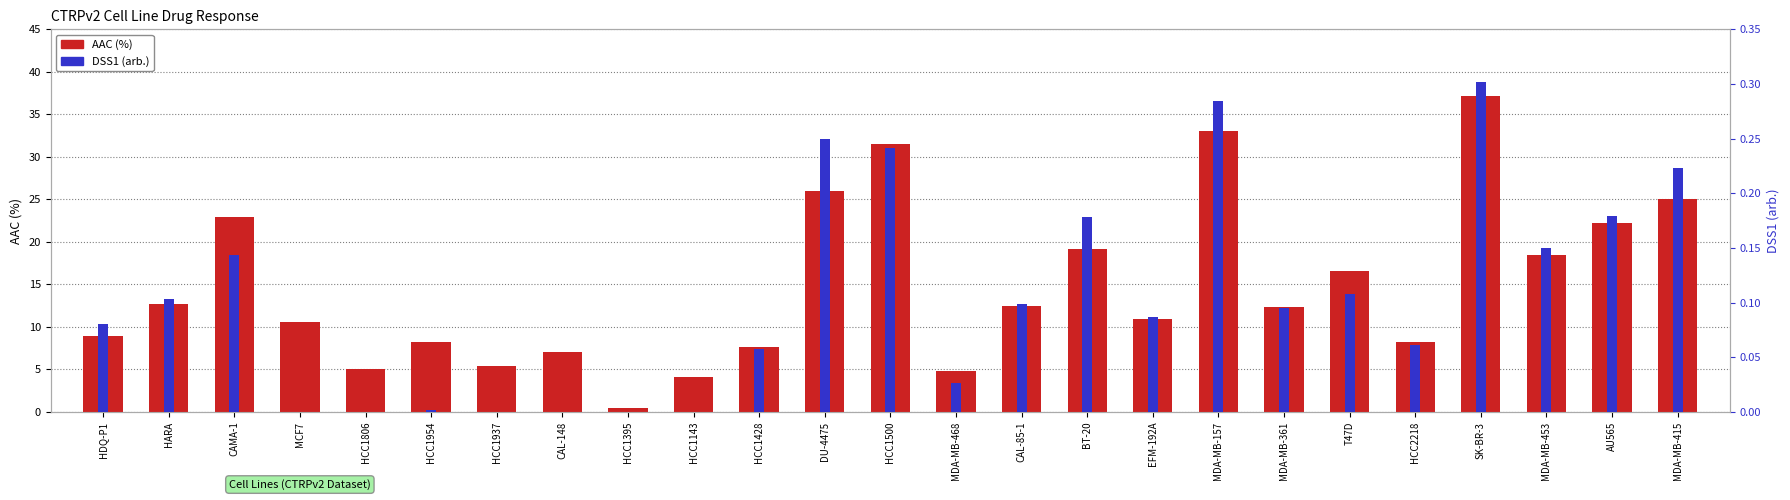

What is the difference between the DSS1 (arb.) values at CAMA-1 and EFM-192A?

0.1